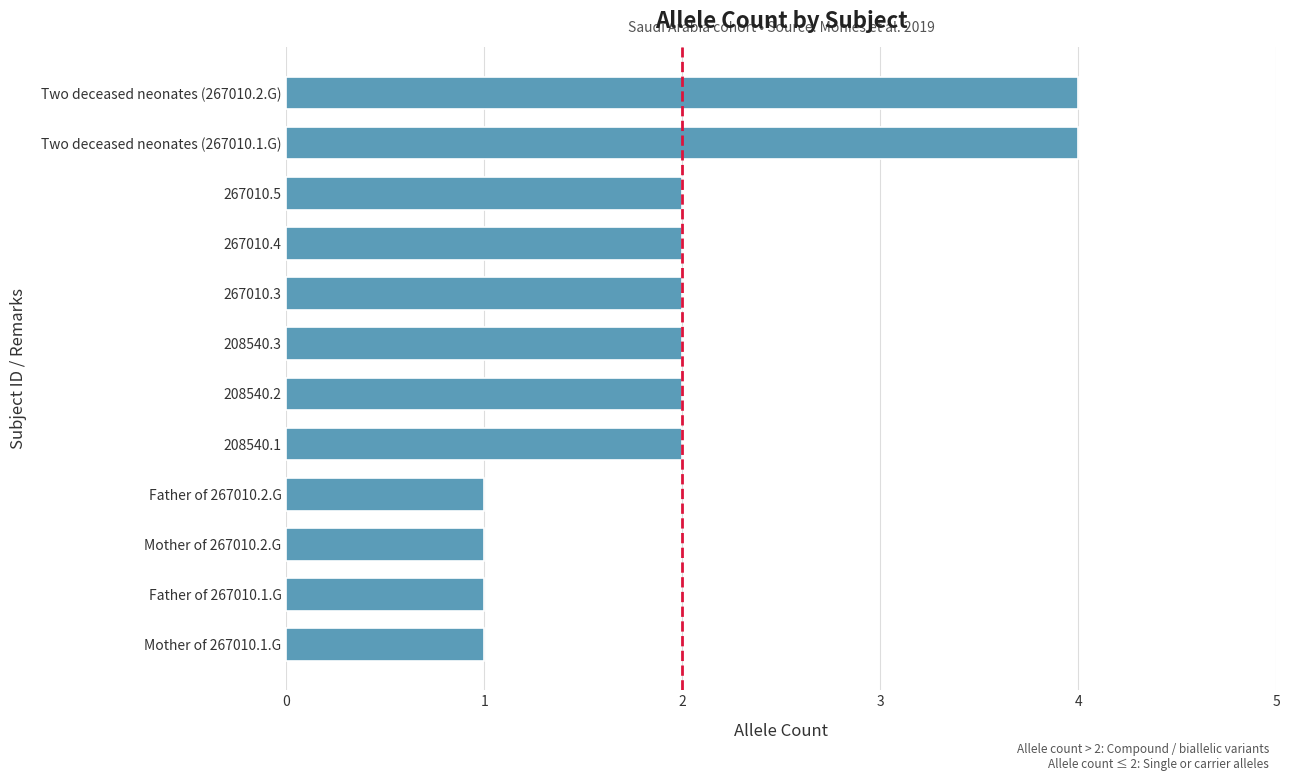

Which has a higher value, Father of 267010.2.G or Two deceased neonates (267010.1.G)?

Two deceased neonates (267010.1.G)